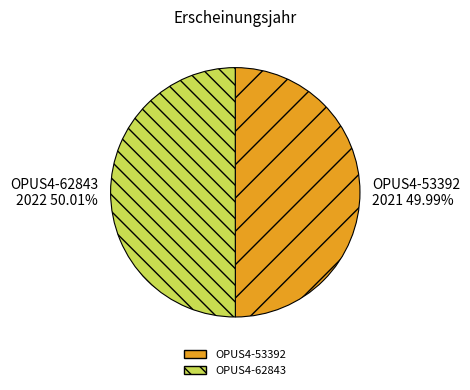

True or false: OPUS4-53392 accounts for 43% of the total.

False